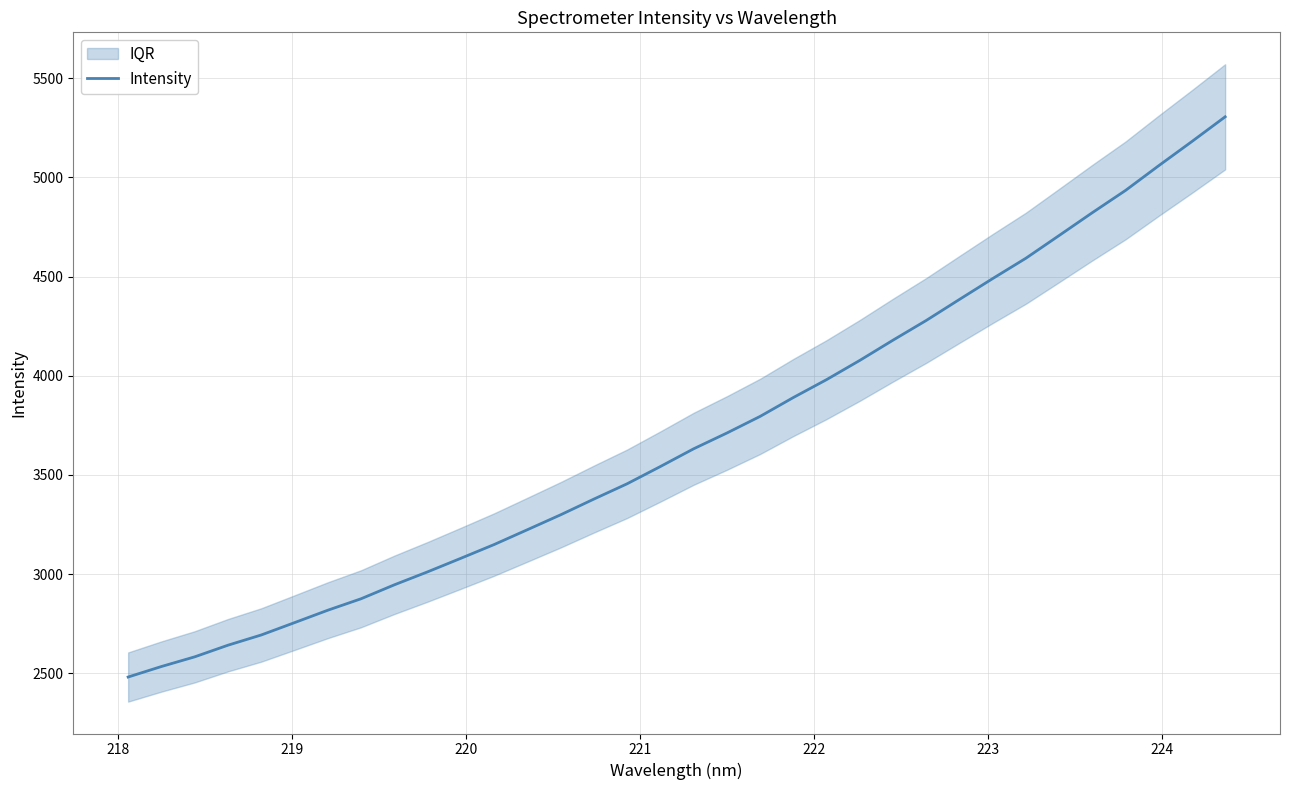

What is the highest value of the Intensity series?

5305.6